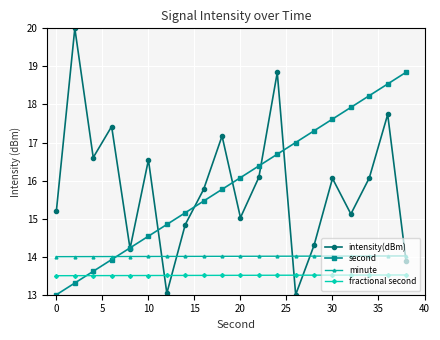

True or false: second has more than 1 interior local peaks.

False